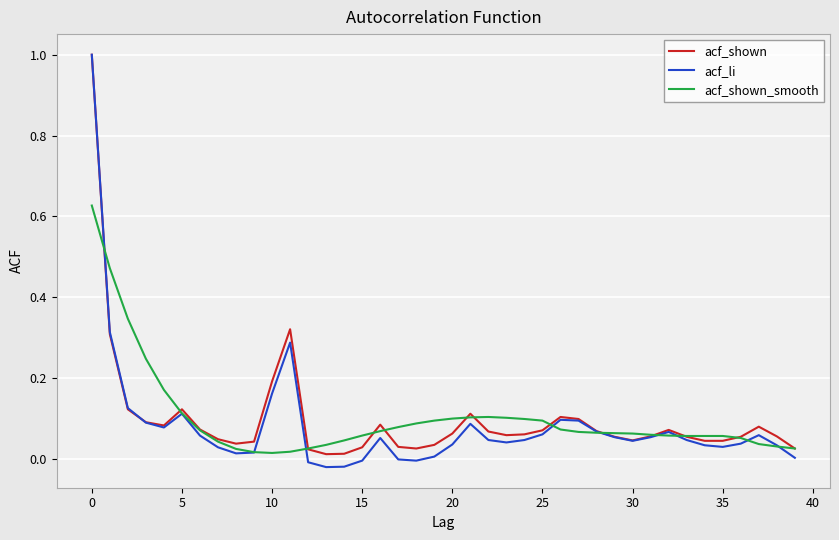

What is the highest value of the acf_shown series?

1.0